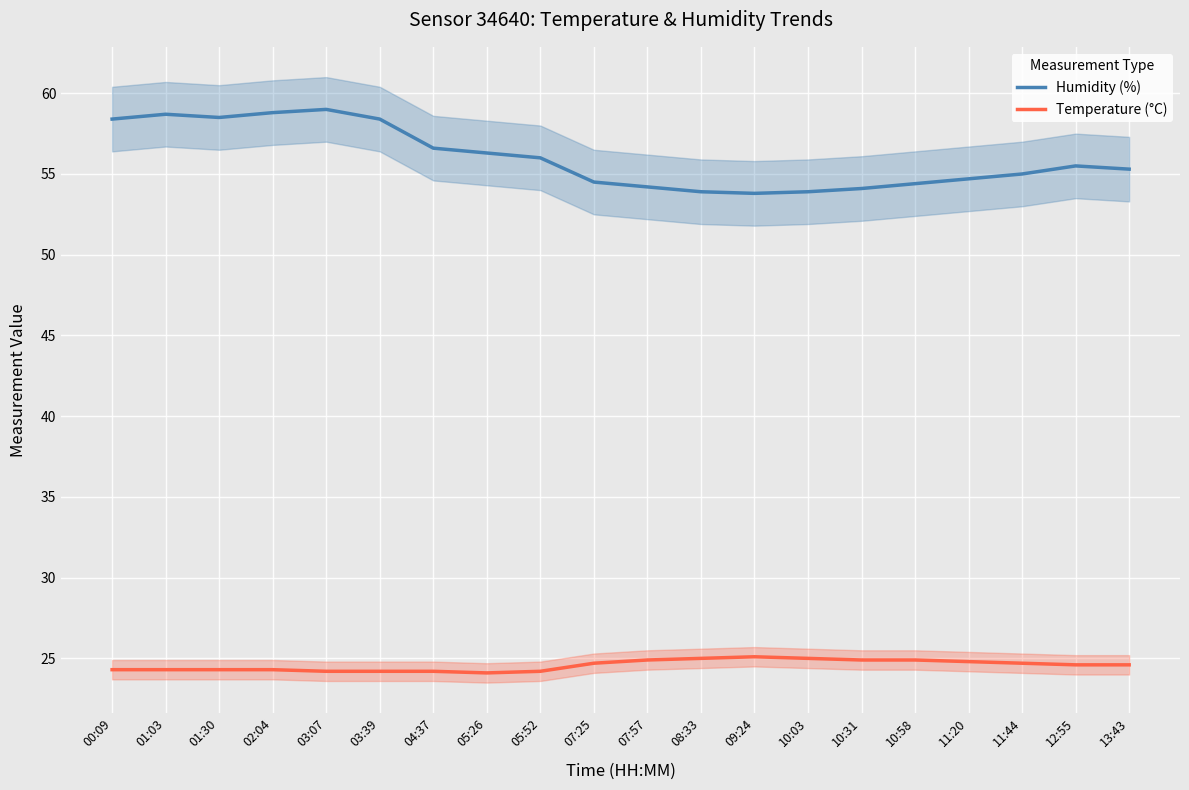

What are all the series names shown in the legend?

Humidity (%), Temperature (°C)